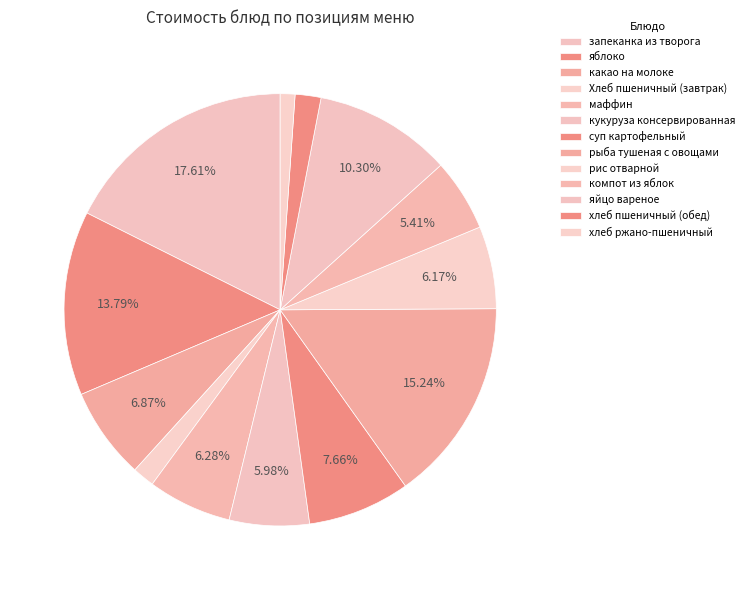

Which slice is the largest?

запеканка из творога